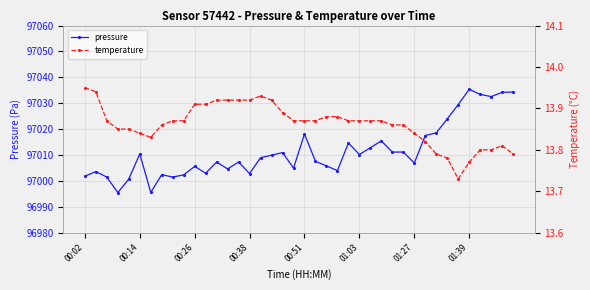

True or false: pressure has a value of 97007.6 at 21.

True